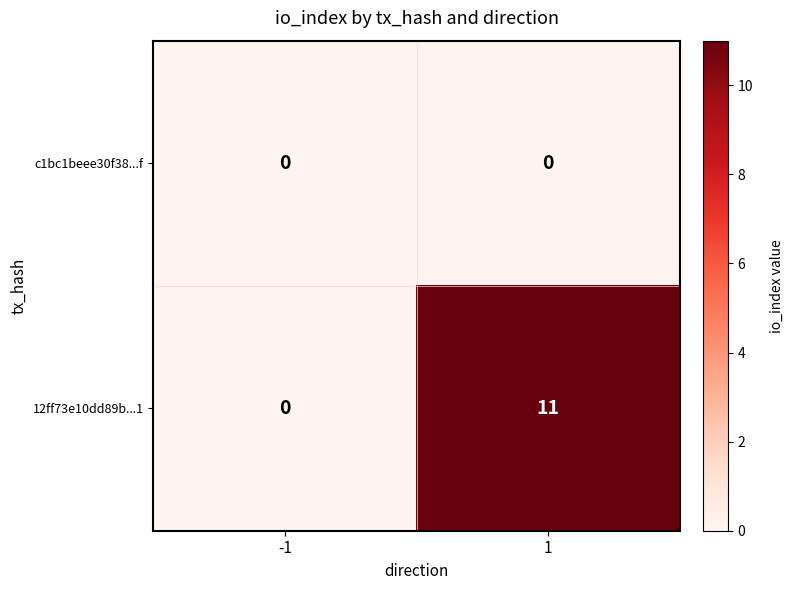

Reading right to left, transcribe all the data shown in this chart.

c1bc1beee30f38...f: 1=0	-1=0
12ff73e10dd89b...1: 1=11	-1=0